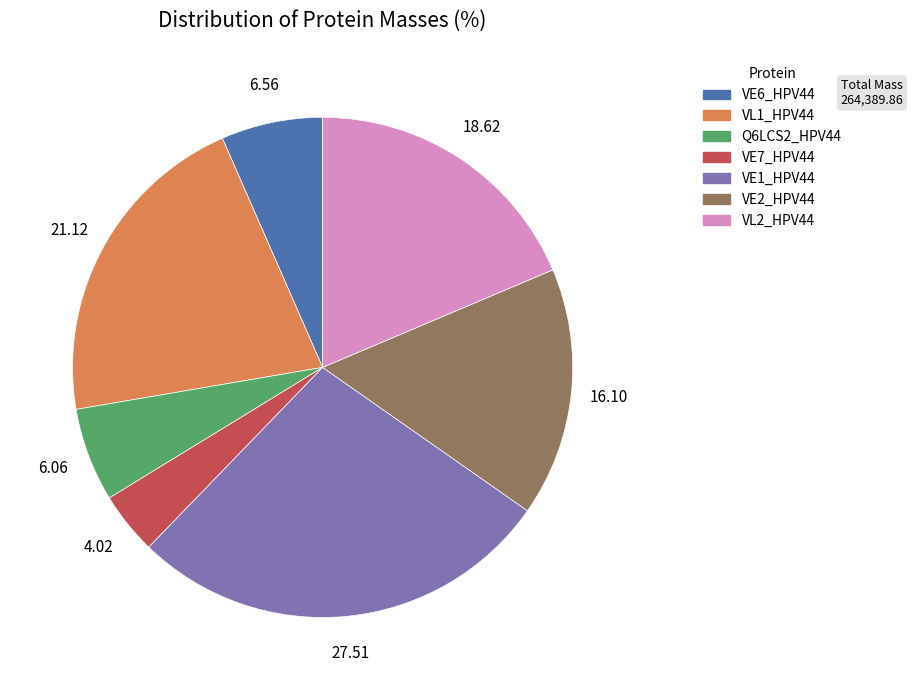

Combined, do Q6LCS2_HPV44 and VL1_HPV44 account for over 50%?

No